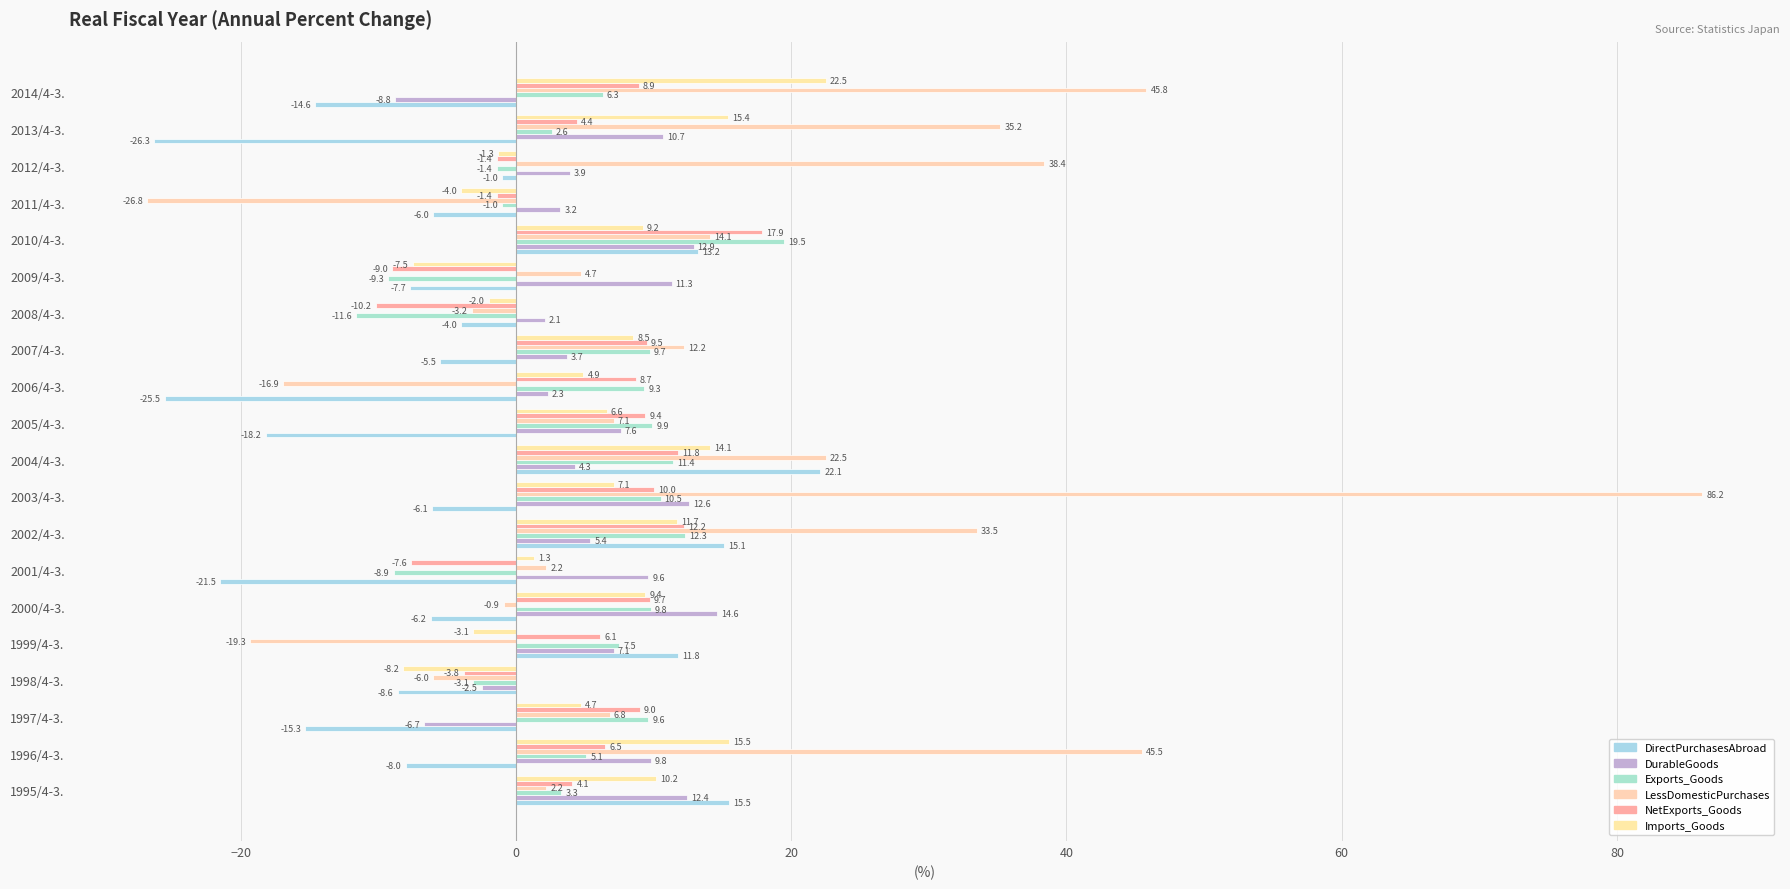

What is the difference between the maximum and minimum values in the DirectPurchasesAbroad series?

48.4